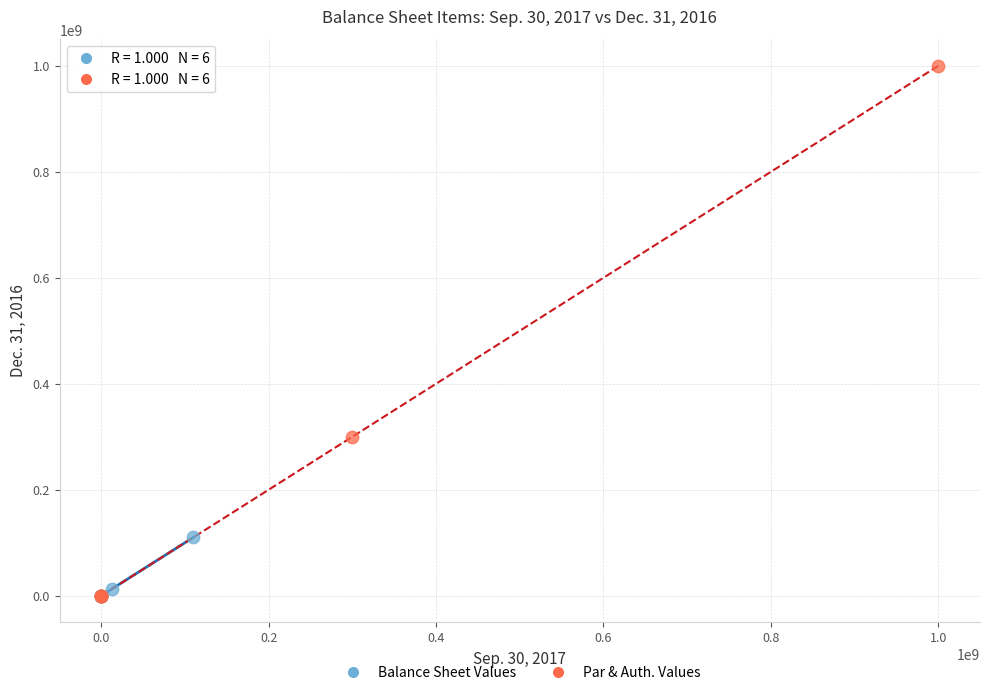

Which series reaches the maximum Y coordinate?

Par & Auth. Values